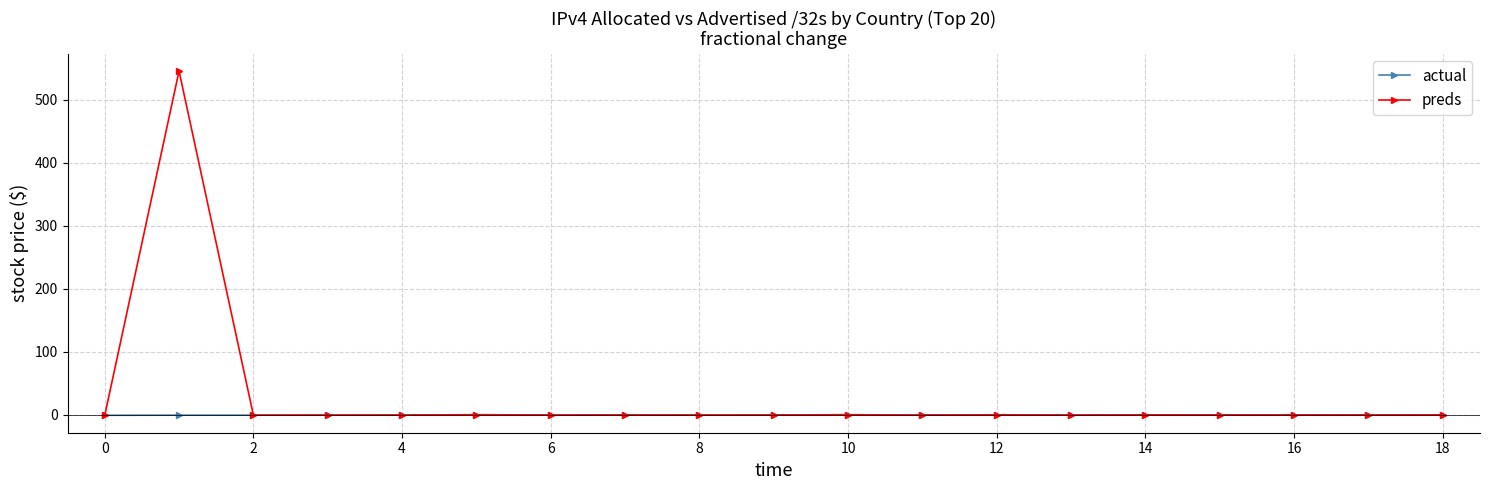

Which series has the largest total across all categories?

preds